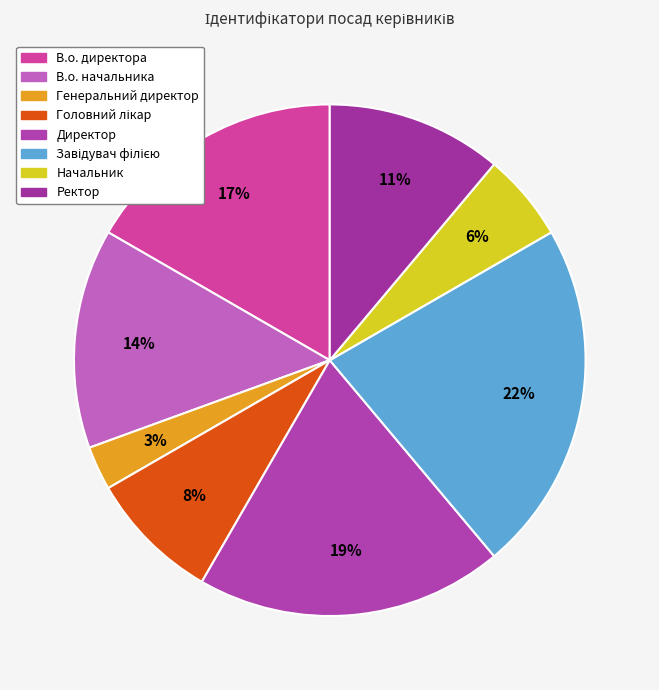

Does Директор represent more than half of the total?

No